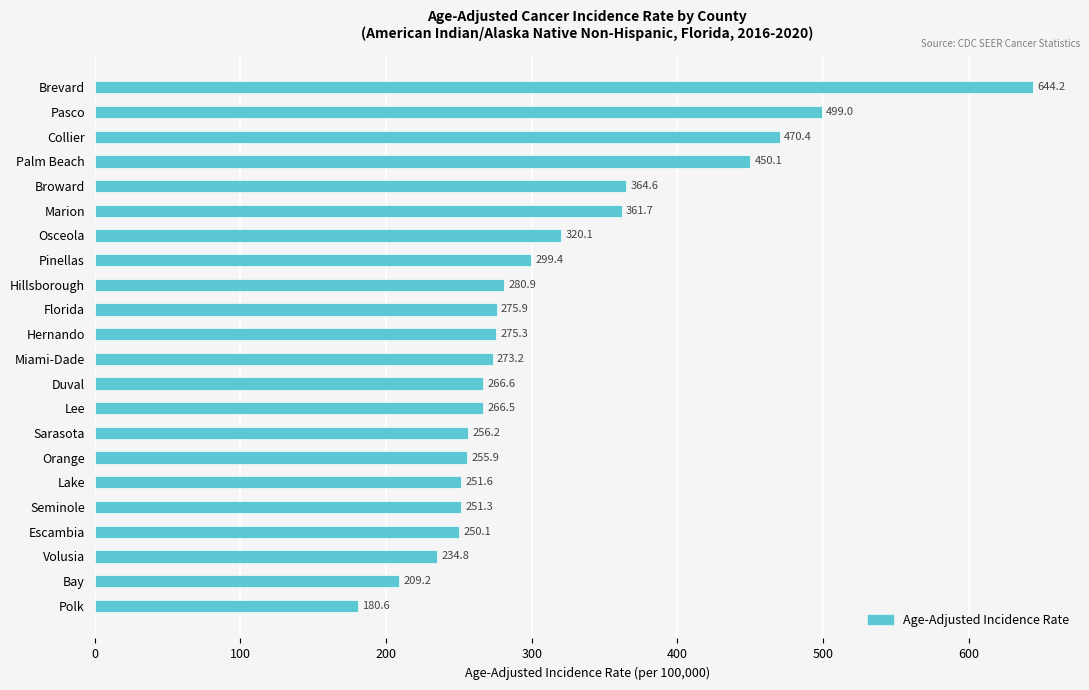

Where is the data nearest to the value 412?

Palm Beach